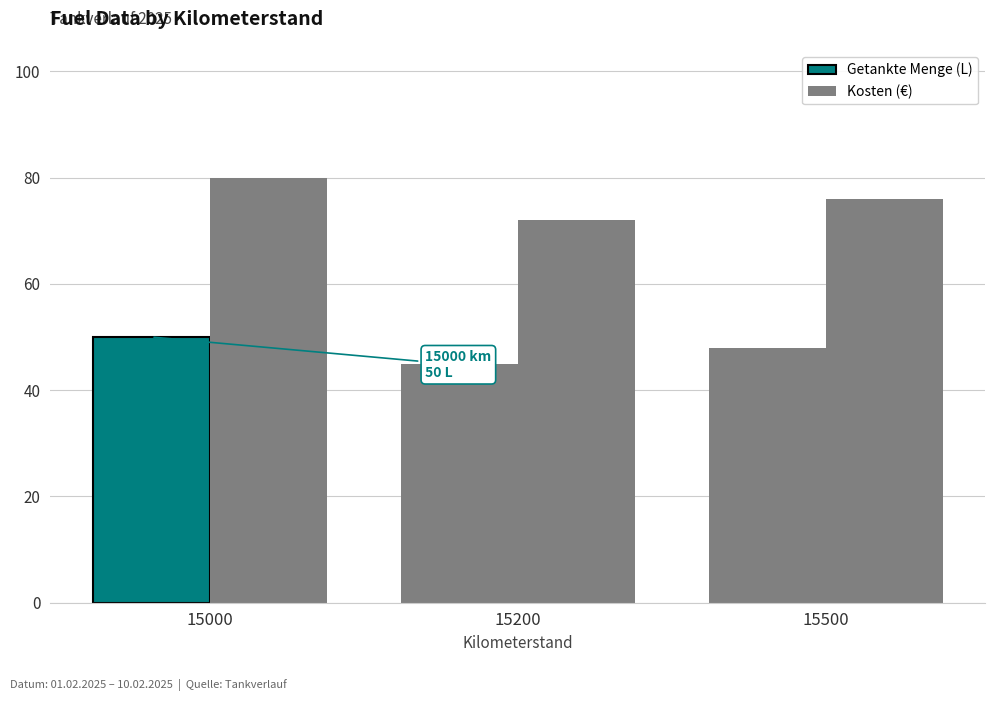

Which has a higher value, 15500 or 15200?

15500